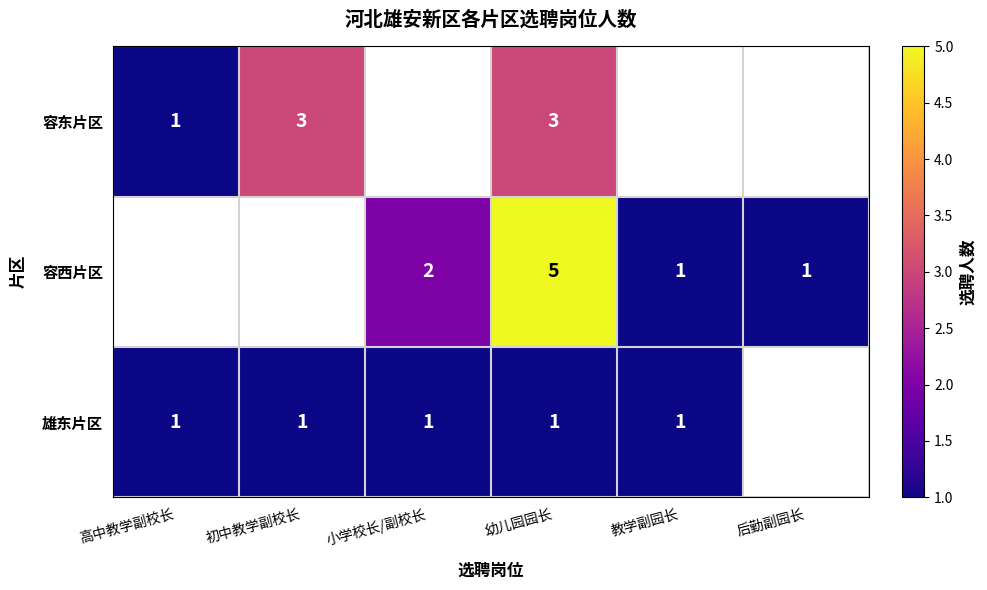

The 容东片区 series shows 1 at 高中教学副校长. True or false?

True